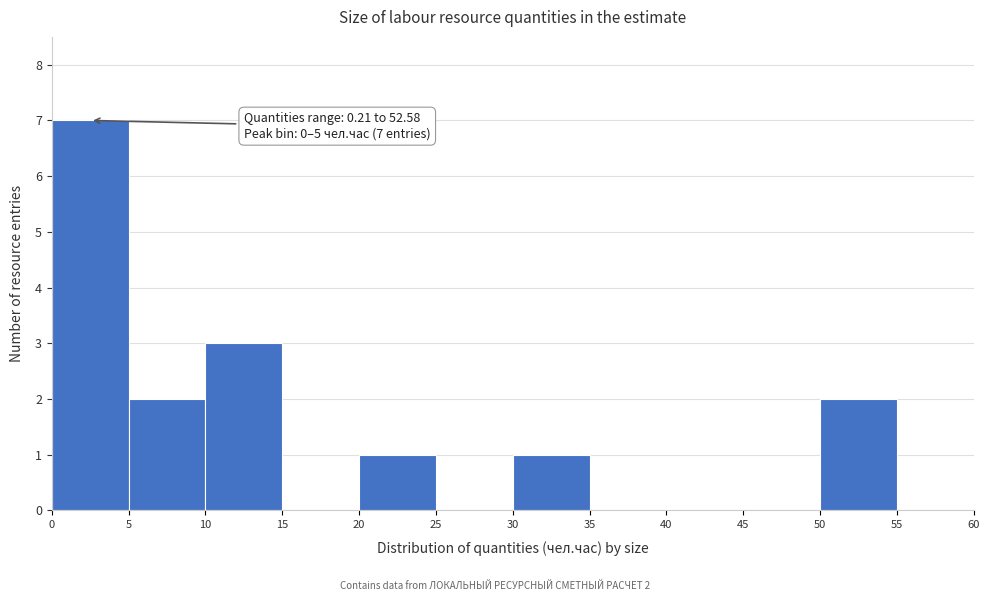

Over which range of the x-axis is the bar tallest?

0 to 5